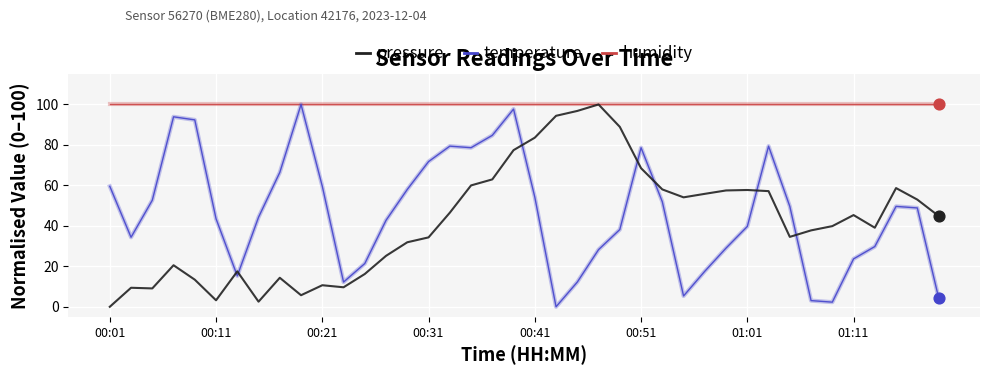

What is the lowest value of the humidity series?

100.0